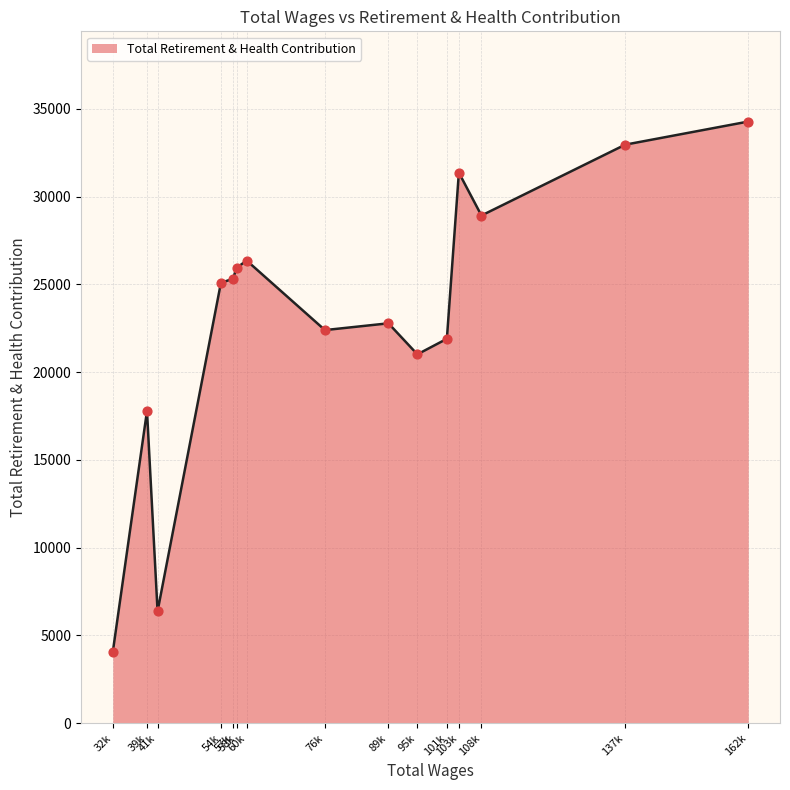

What is the difference between the maximum and minimum values?

30218